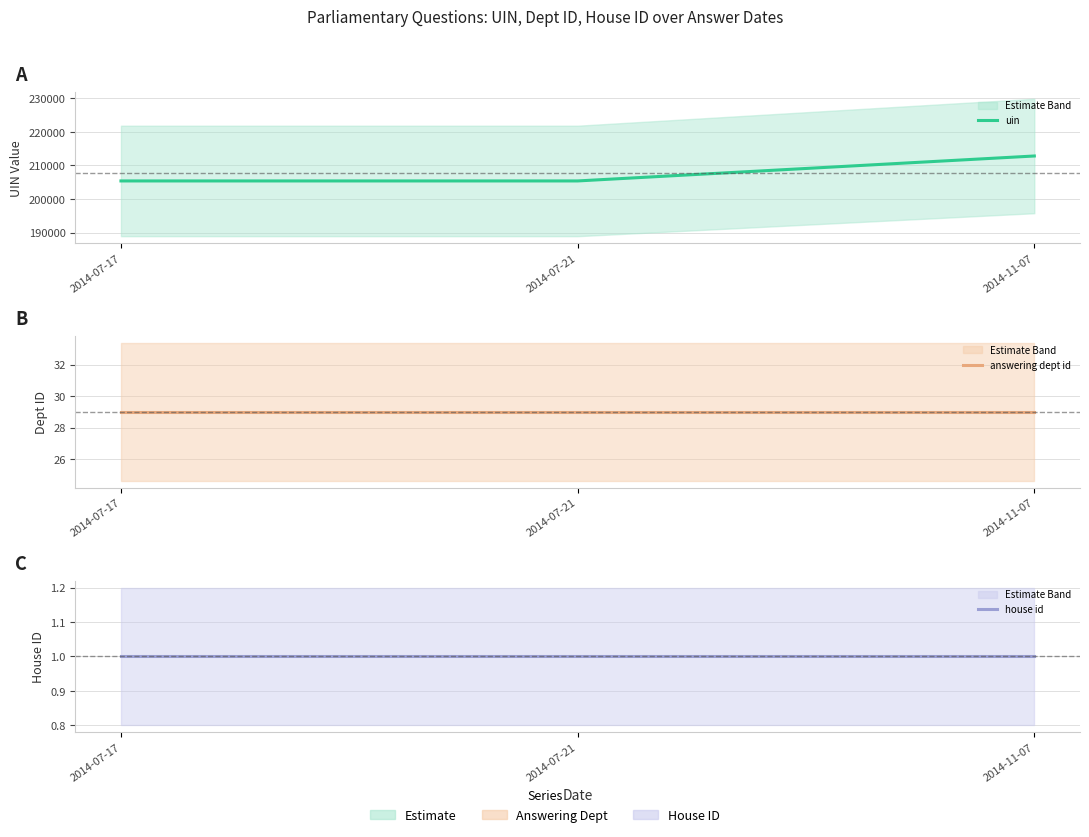

Reading right to left, list all the values displayed in this chart.

uin: 2014-11-07=212827	2014-07-21=205404	2014-07-17=205405
answering dept id: 2014-11-07=29	2014-07-21=29	2014-07-17=29
house id: 2014-11-07=1	2014-07-21=1	2014-07-17=1